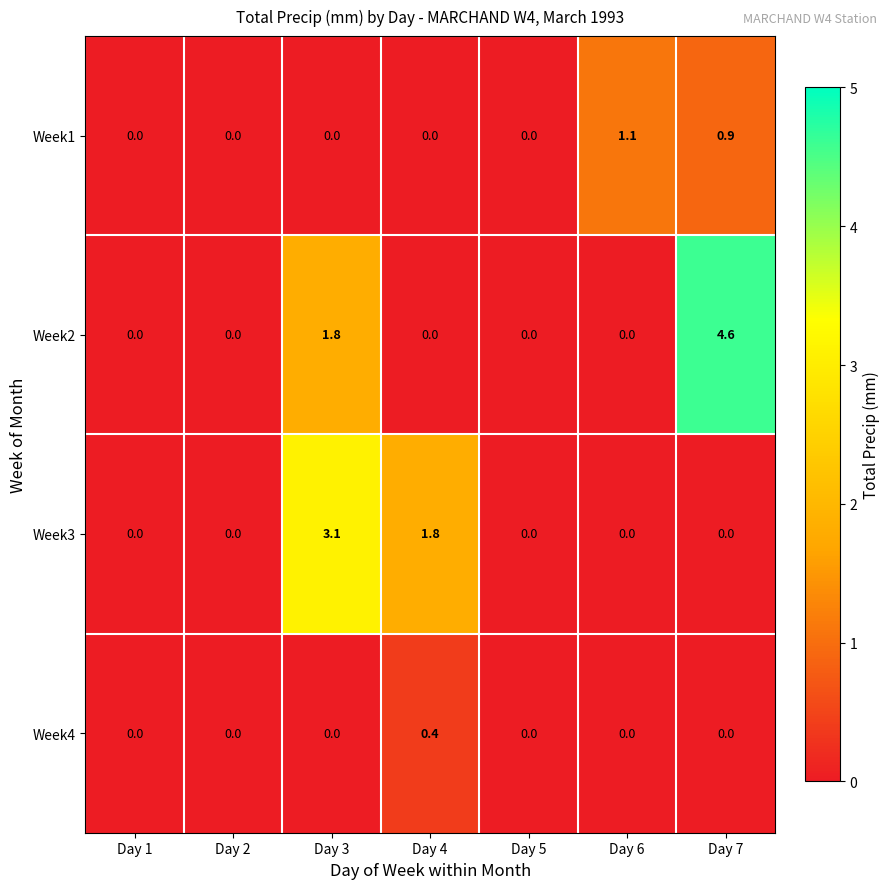

Which series changed the most between Day 1 and Day 3?

Week3